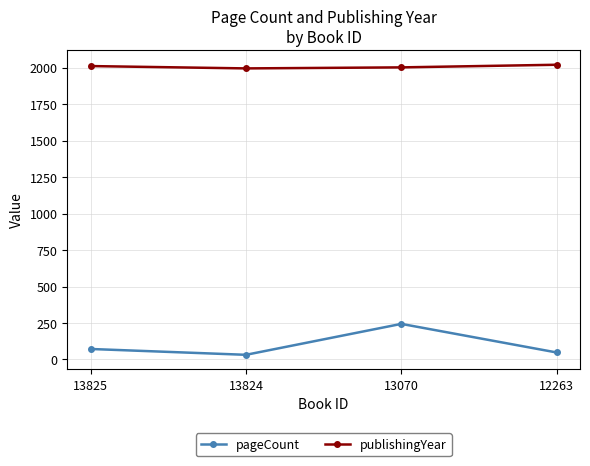

How many publishingYear values are between 2002 and 2020?

3